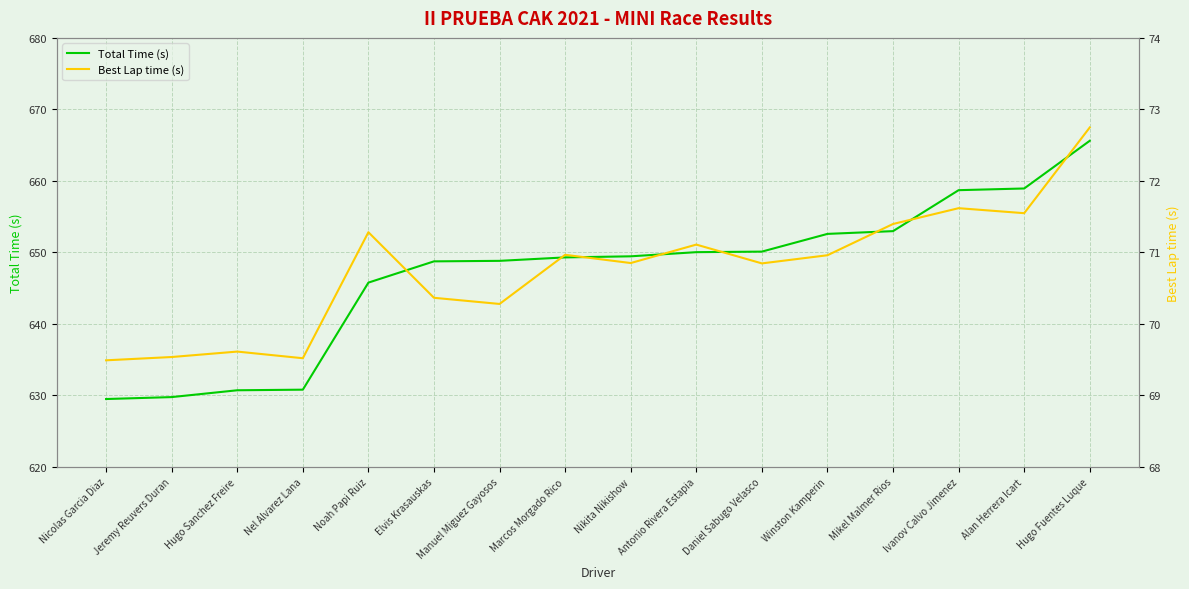

Reading left to right, extract all data points from this chart.

Total Time (s): Nicolas Garcia Diaz=629.5	Jeremy Reuvers Duran=629.8	Hugo Sanchez Freire=630.7	Nel Alvarez Lana=630.8	Noah Papi Ruiz=645.8	Elvis Krasauskas=648.8	Manuel Miguez Gayosos=648.8	Marcos Morgado Rico=649.3	Nikita Nikishow=649.5	Antonio Rivera Estapia=650.0	Daniel Sabugo Velasco=650.1	Winston Kamperin=652.6	Mikel Malmer Rios=653.0	Ivanov Calvo Jimenez=658.7	Alan Herrera Icart=658.9	Hugo Fuentes Luque=665.6
Best Lap time (s): Nicolas Garcia Diaz=69.5	Jeremy Reuvers Duran=69.5	Hugo Sanchez Freire=69.6	Nel Alvarez Lana=69.5	Noah Papi Ruiz=71.3	Elvis Krasauskas=70.4	Manuel Miguez Gayosos=70.3	Marcos Morgado Rico=71.0	Nikita Nikishow=70.9	Antonio Rivera Estapia=71.1	Daniel Sabugo Velasco=70.8	Winston Kamperin=71.0	Mikel Malmer Rios=71.4	Ivanov Calvo Jimenez=71.6	Alan Herrera Icart=71.5	Hugo Fuentes Luque=72.7